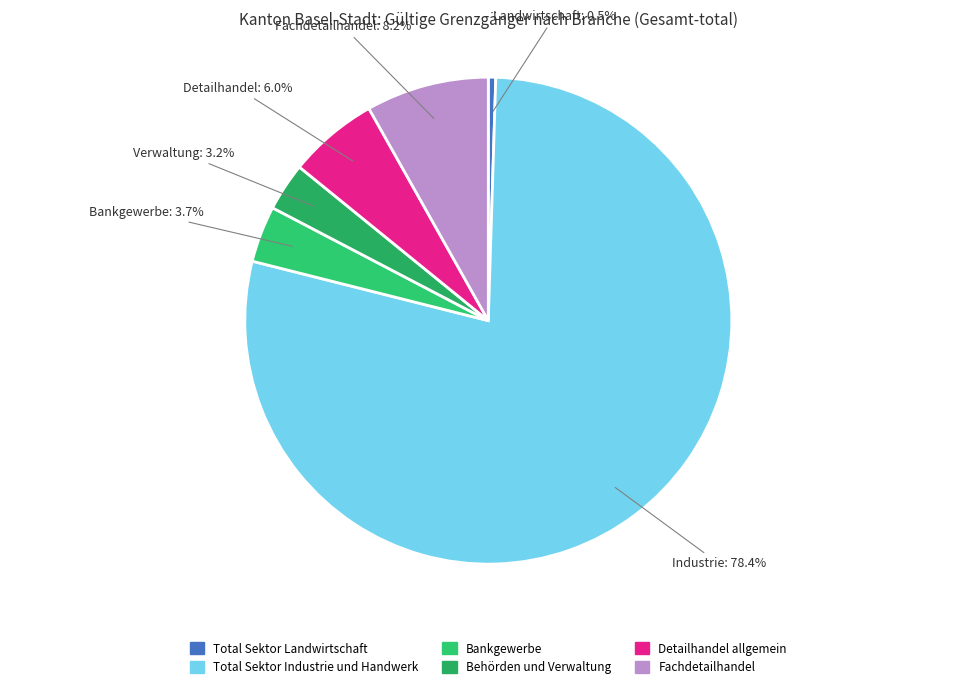

To the nearest percent, what is the combined percentage of Total Sektor Industrie und Handwerk and Fachdetailhandel?

87%